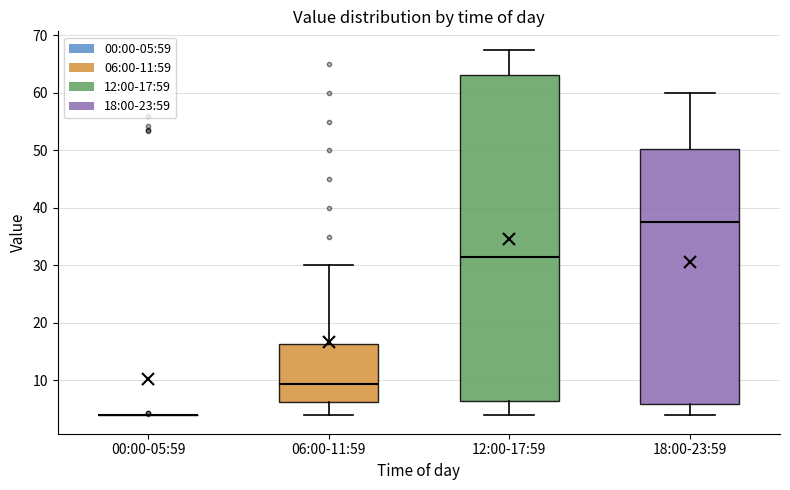

Which box is the tallest, from its lower edge to its upper edge?

12:00-17:59